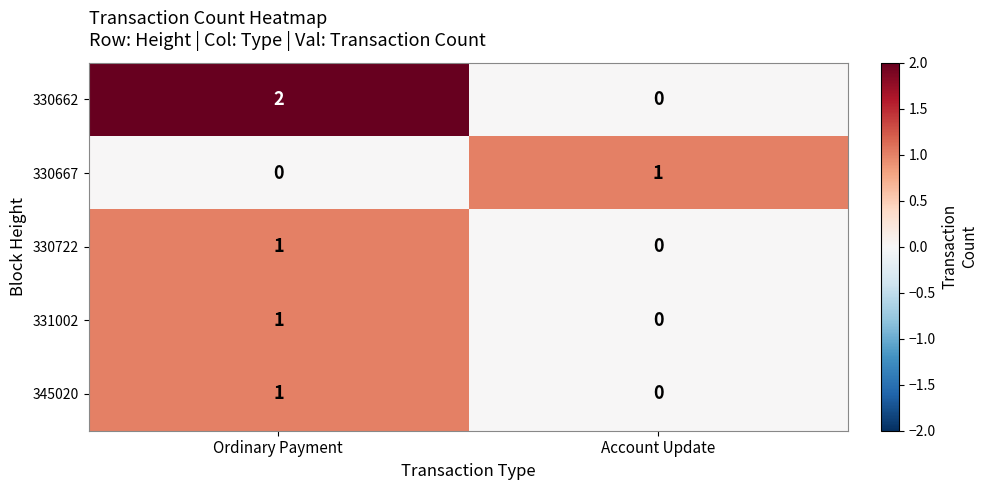

Reading left to right, extract all data points from this chart.

330662: Ordinary Payment=2	Account Update=0
330667: Ordinary Payment=0	Account Update=1
330722: Ordinary Payment=1	Account Update=0
331002: Ordinary Payment=1	Account Update=0
345020: Ordinary Payment=1	Account Update=0